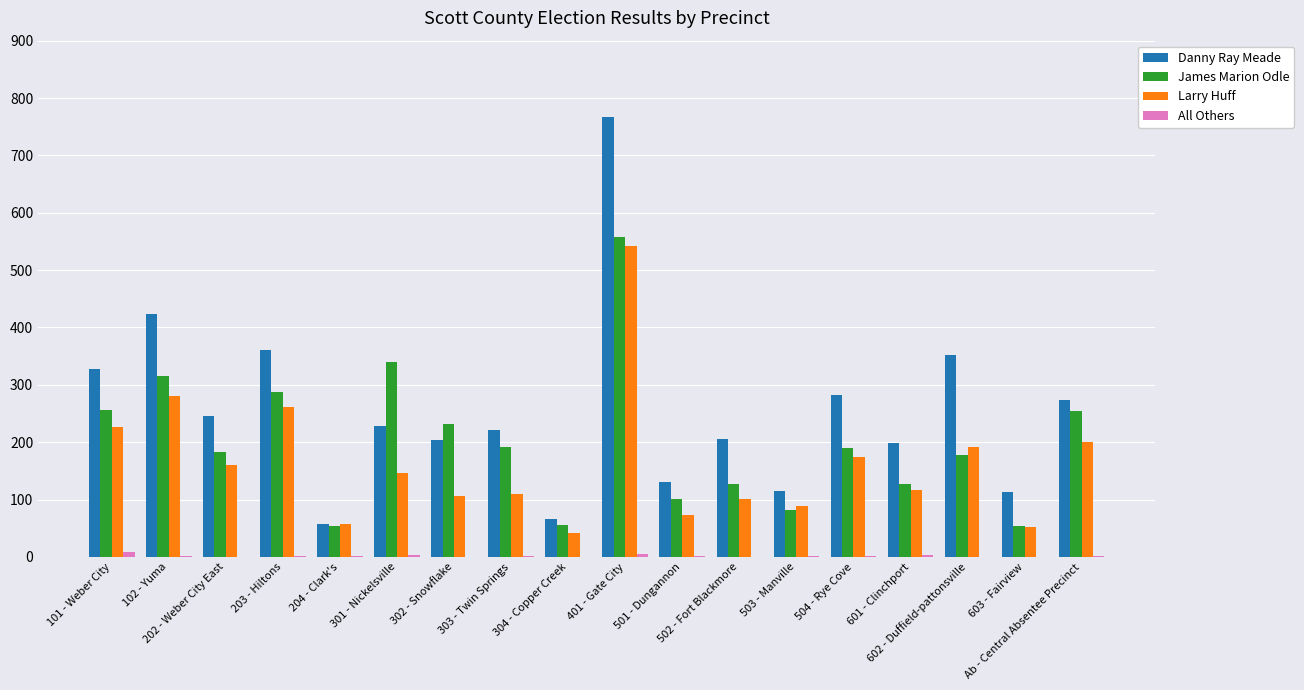

Are the bars grouped side by side (vs. stacked)?

Yes